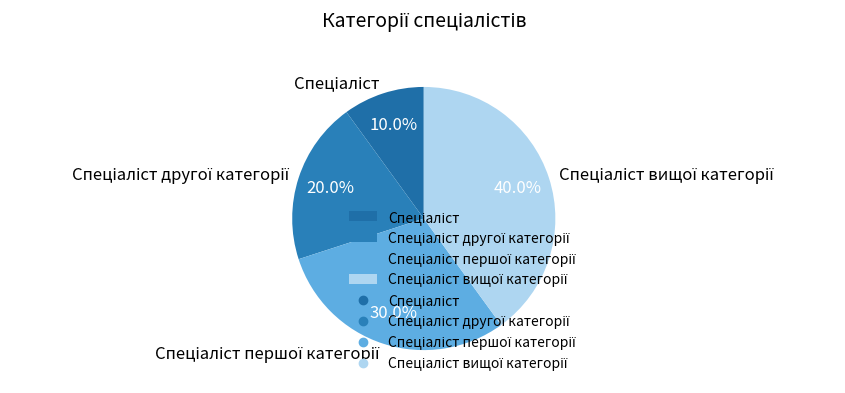

Does any single category account for the majority?

No